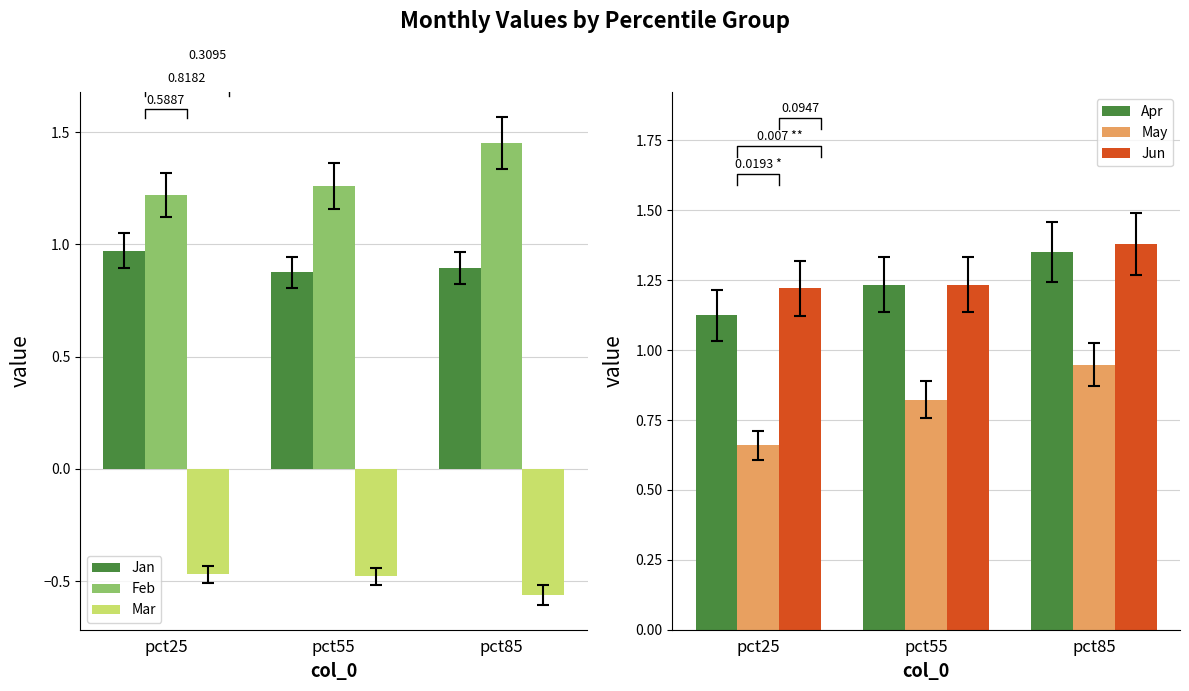

Which category has the highest value across all series?

pct85